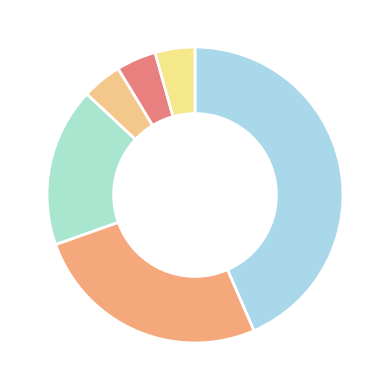

To the nearest percent, what portion does طب و داروی سنتی represent?

26%